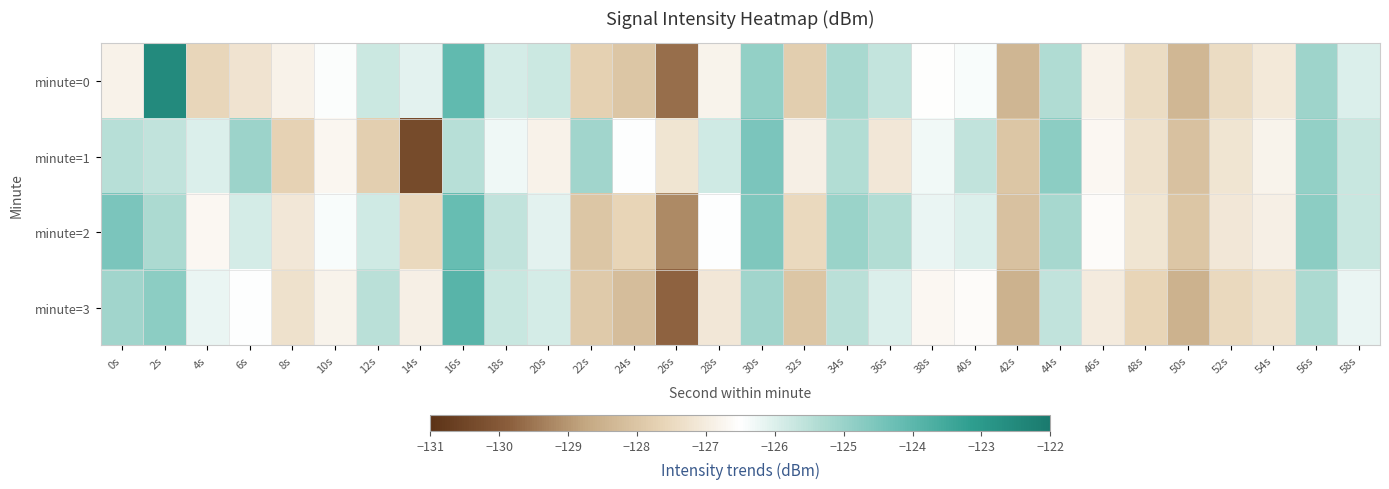

Count the number of data series in this chart.

4